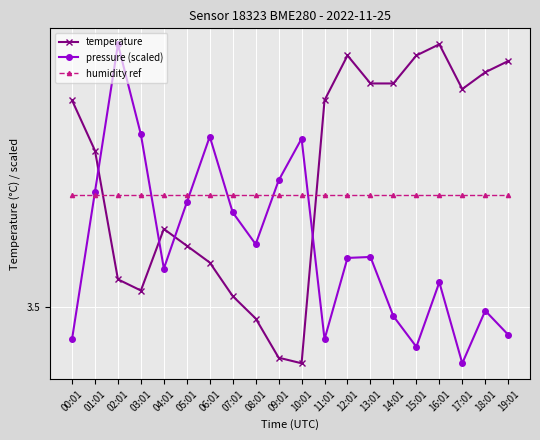

What are all the series names shown in the legend?

temperature, pressure (scaled), humidity ref